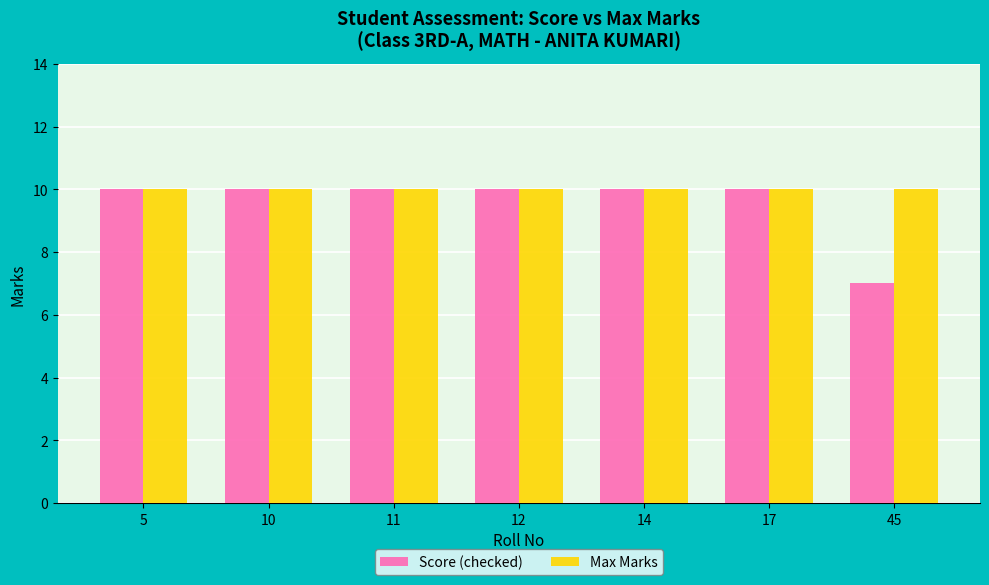

Rank the series by their average value, from lowest to highest.

Score (checked), Max Marks